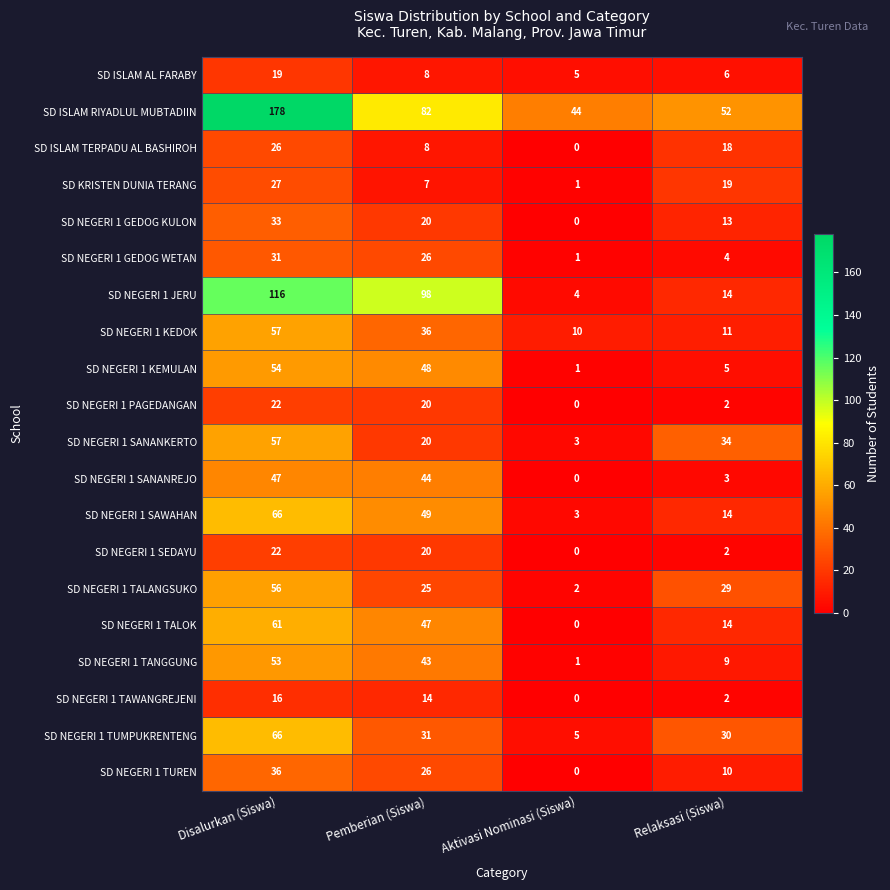

How many distinct data groups are displayed?

20